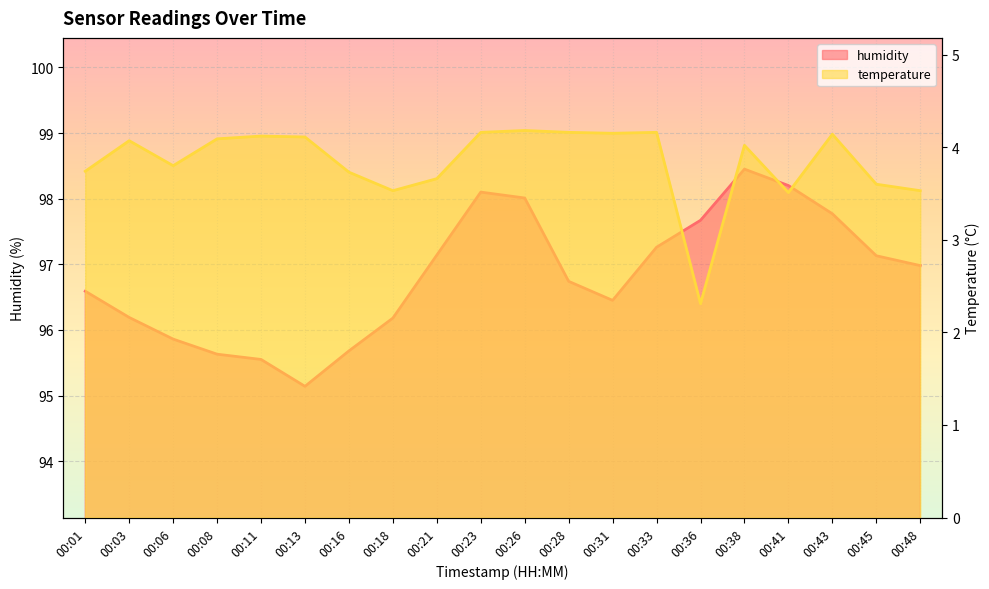

Rank the categories by humidity value from highest to lowest.

00:38, 00:41, 00:23, 00:26, 00:43, 00:36, 00:33, 00:21, 00:45, 00:48, 00:28, 00:01, 00:31, 00:03, 00:18, 00:06, 00:16, 00:08, 00:11, 00:13